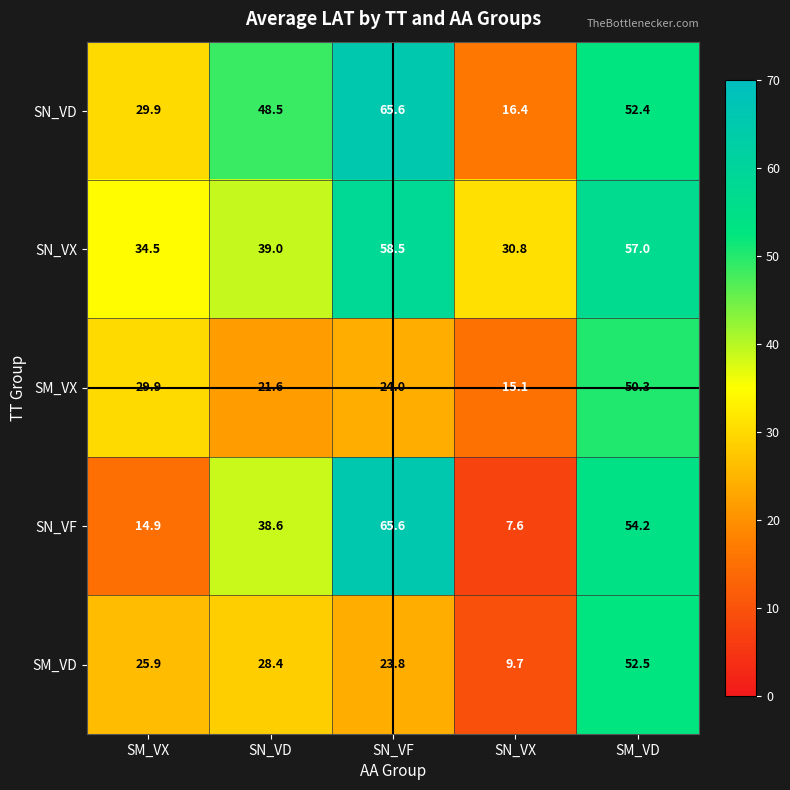

Reading left to right, list all the values displayed in this chart.

SN_VD: 29.9	48.5	65.6	16.4	52.4
SN_VX: 34.5	39.0	58.5	30.8	57.0
SM_VX: 29.9	21.6	24.0	15.1	50.3
SN_VF: 14.9	38.6	65.6	7.6	54.2
SM_VD: 25.9	28.4	23.8	9.7	52.5